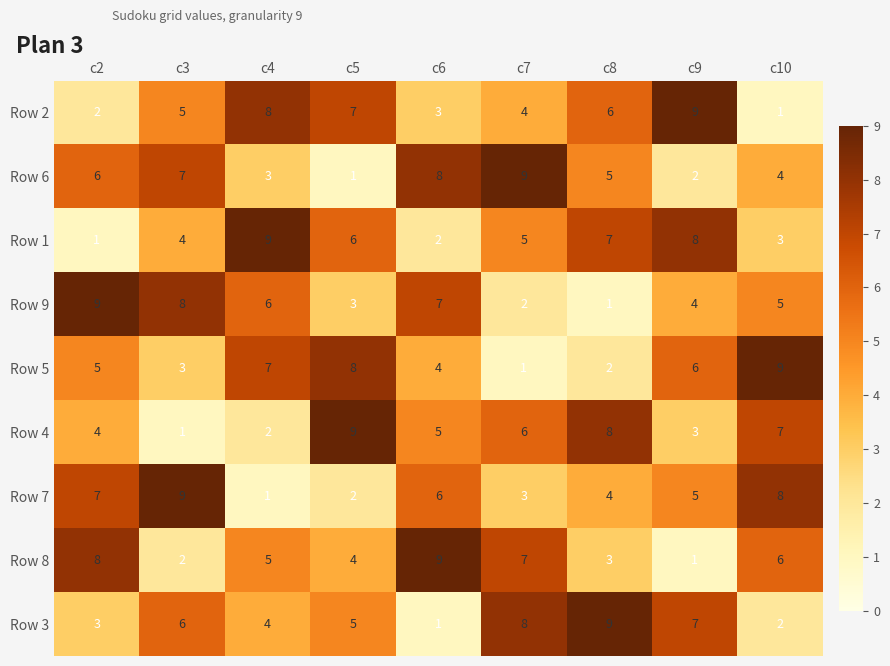

Which series changed the most between c3 and c9?

Row 6